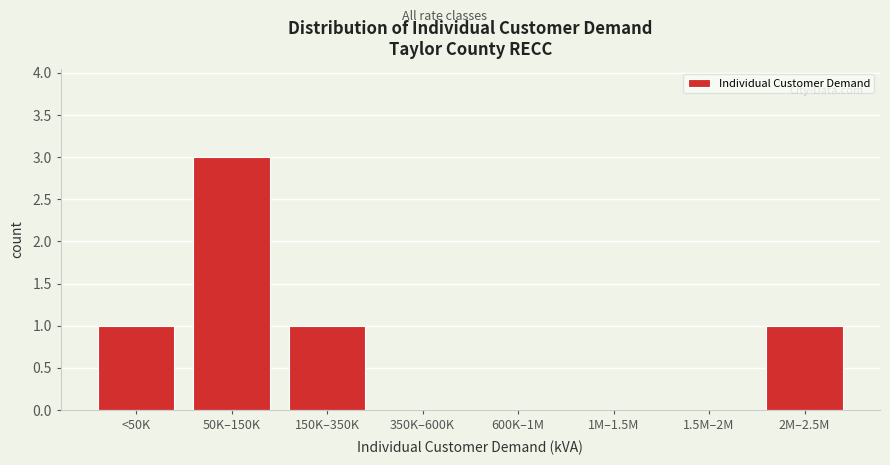

Reading left to right, list all the values displayed in this chart.

<50K=1	50K–150K=3	150K–350K=1	350K–600K=0	600K–1M=0	1M–1.5M=0	1.5M–2M=0	2M–2.5M=1